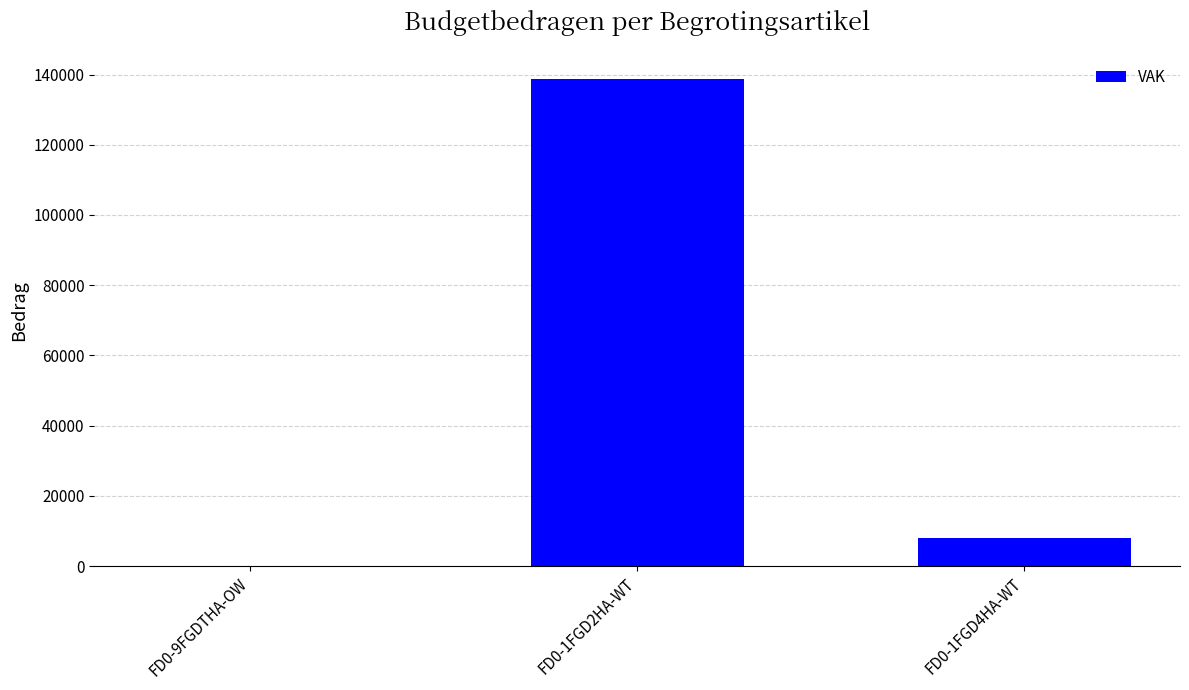

What is the maximum value shown in the chart?

138637